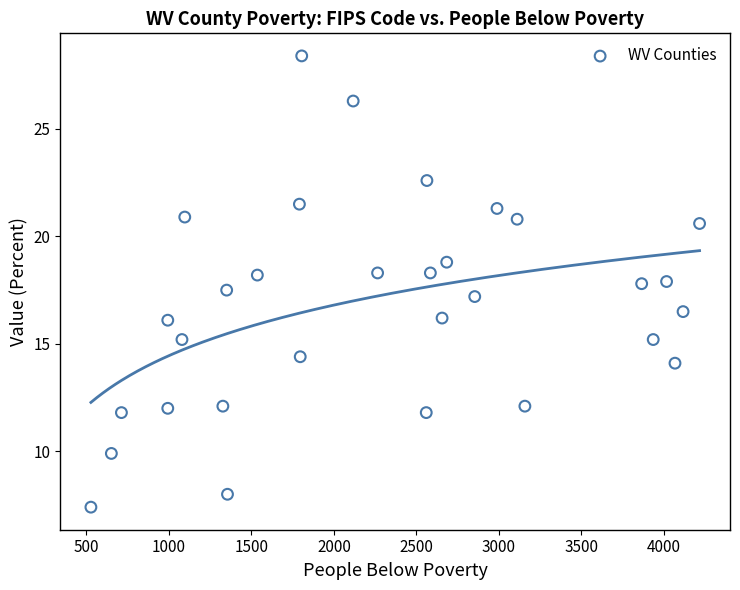

What is the range of X values (max minus min)?

3690.0